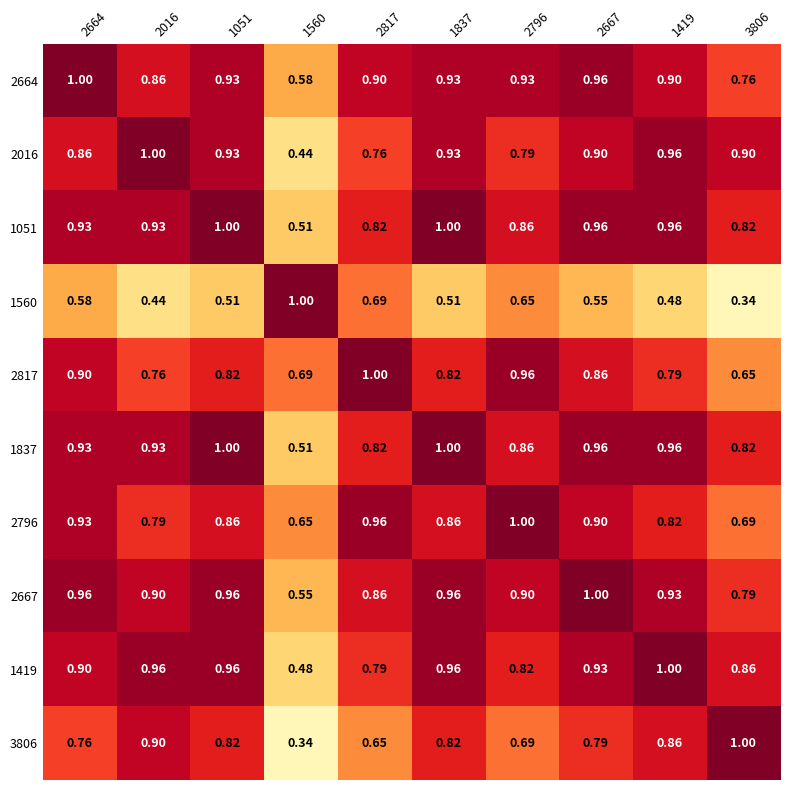

Is the value of 1419 at 2817 greater than the value of 1560 at 2817?

Yes